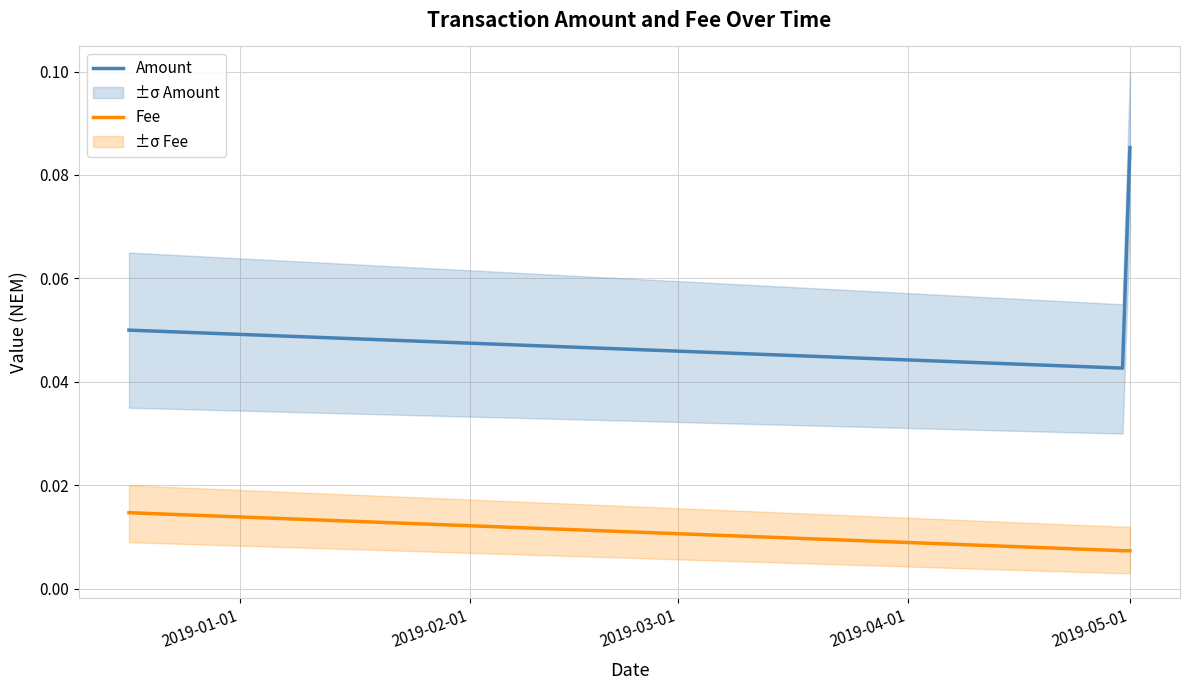

Which series has the widest spread of values?

Amount